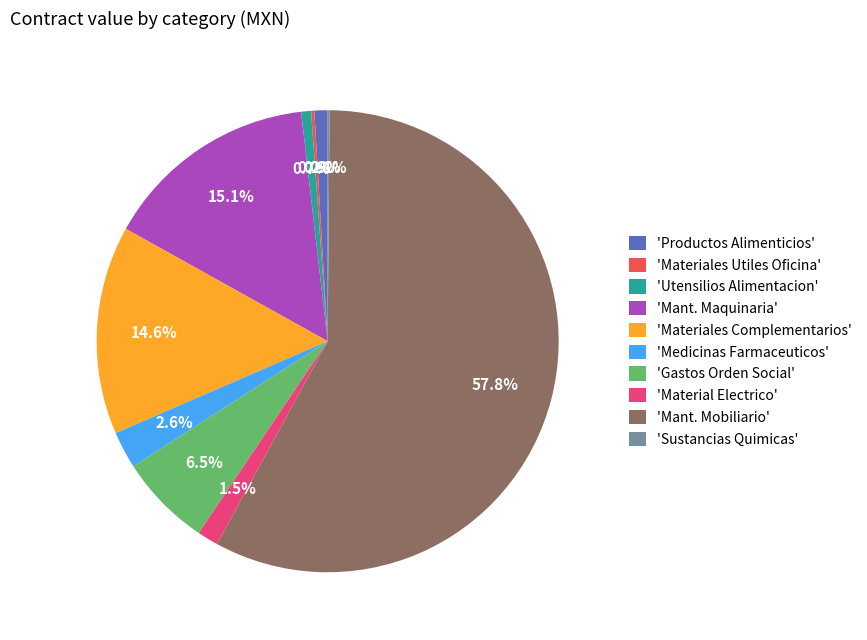

Which slice is the largest?

'Mant. Mobiliario'